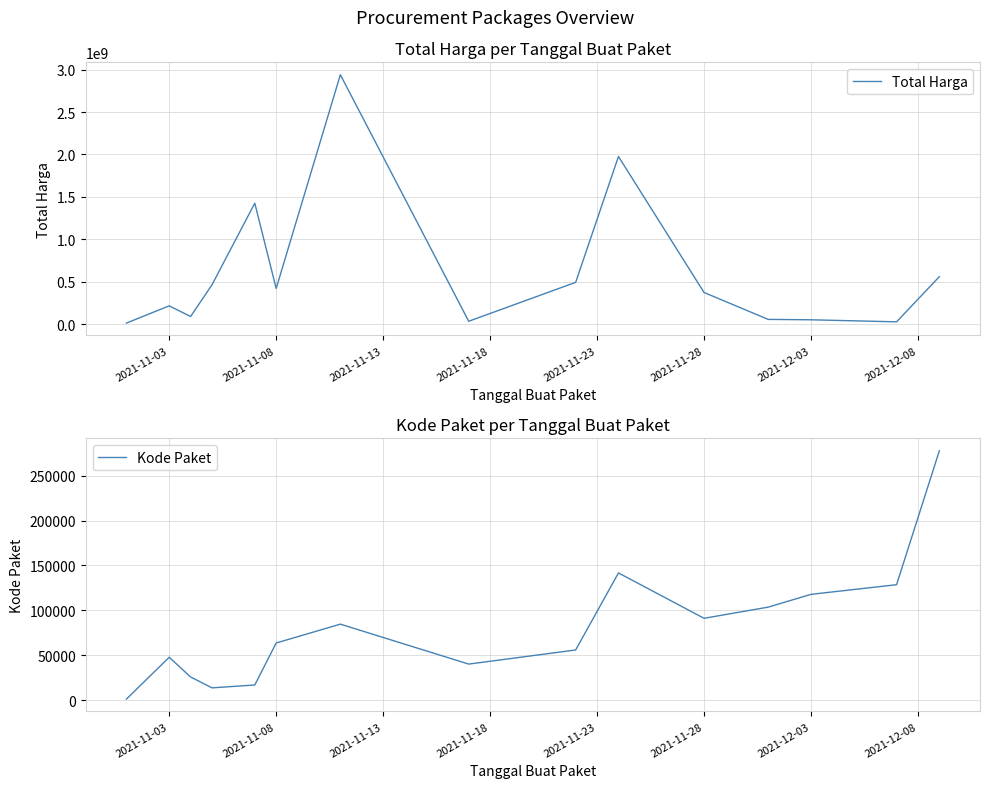

Is it true that Total Harga equals 33983429 at 11?

False